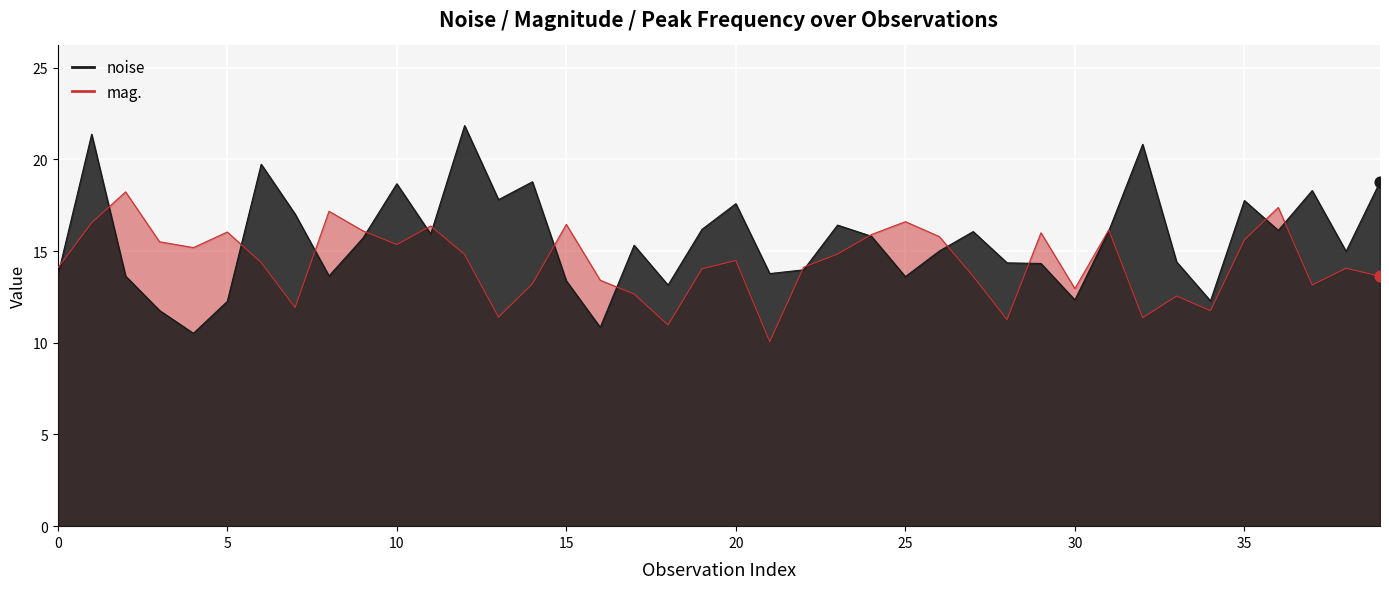

Is the value of mag. at 30 greater than the value of noise at 30?

No